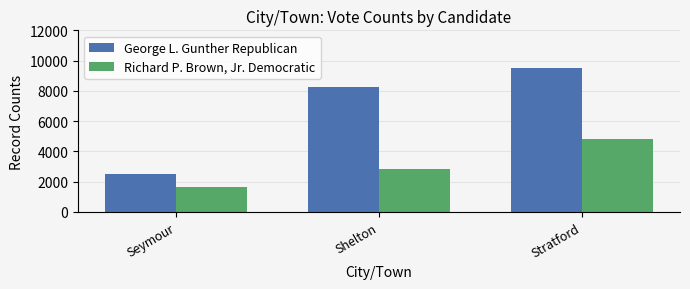

What position from the left is Seymour?

1